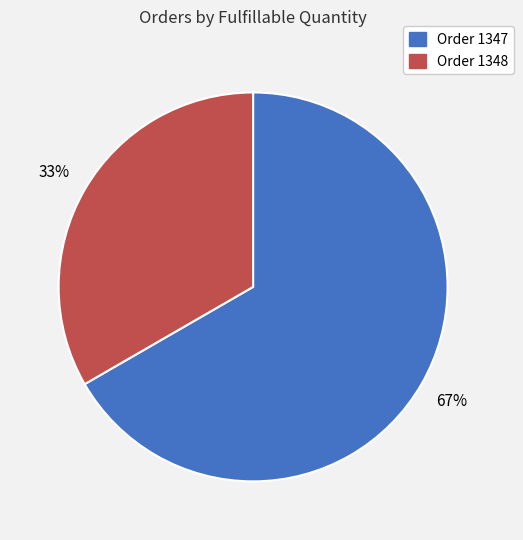

True or false: Order 1347 accounts for 76% of the total.

False